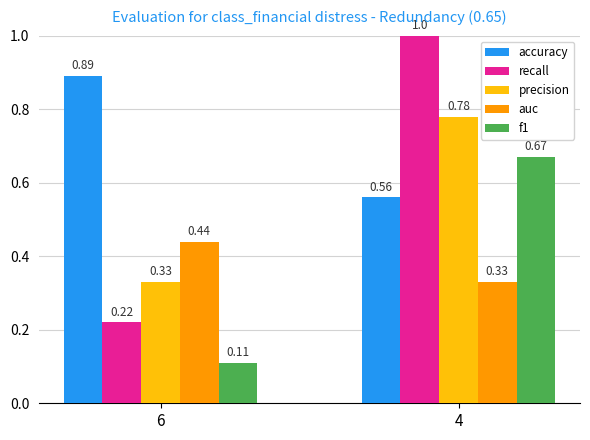

What are all the series names shown in the legend?

accuracy, recall, precision, auc, f1